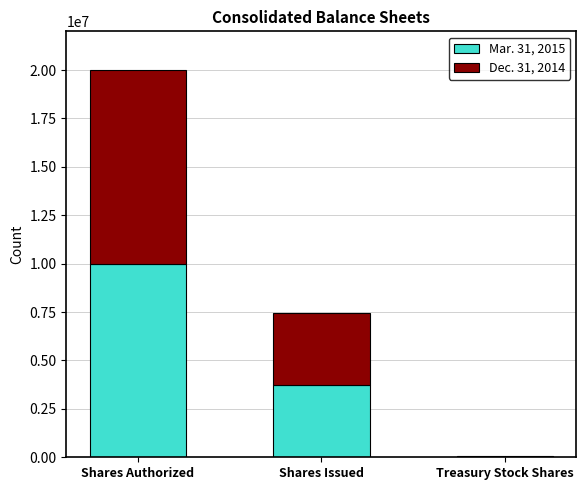

At which category is the sum across all series the highest?

Shares Authorized